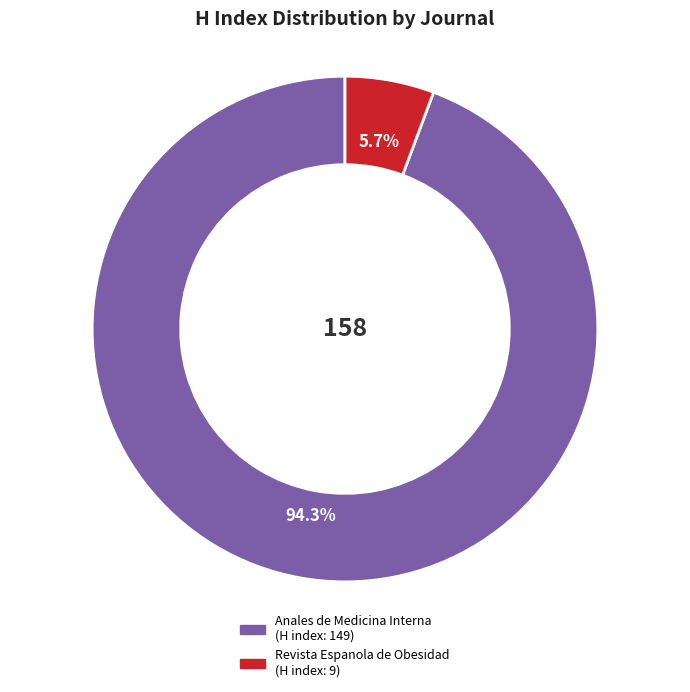

Which slice is the largest?

Anales de Medicina Interna